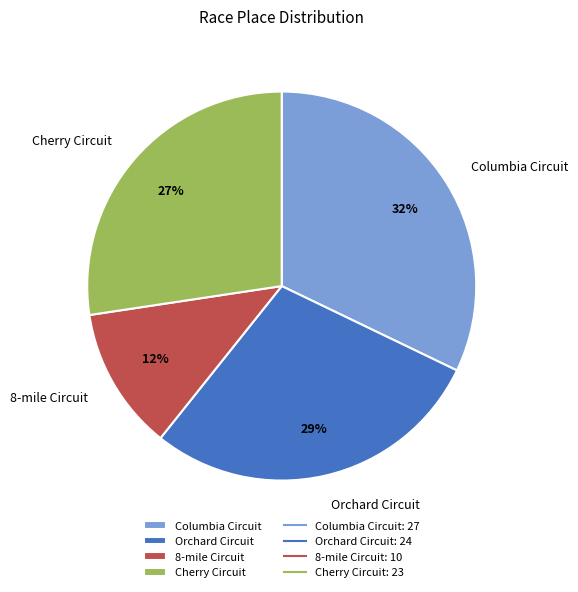

Is it true that Columbia Circuit is 40% of the pie?

False